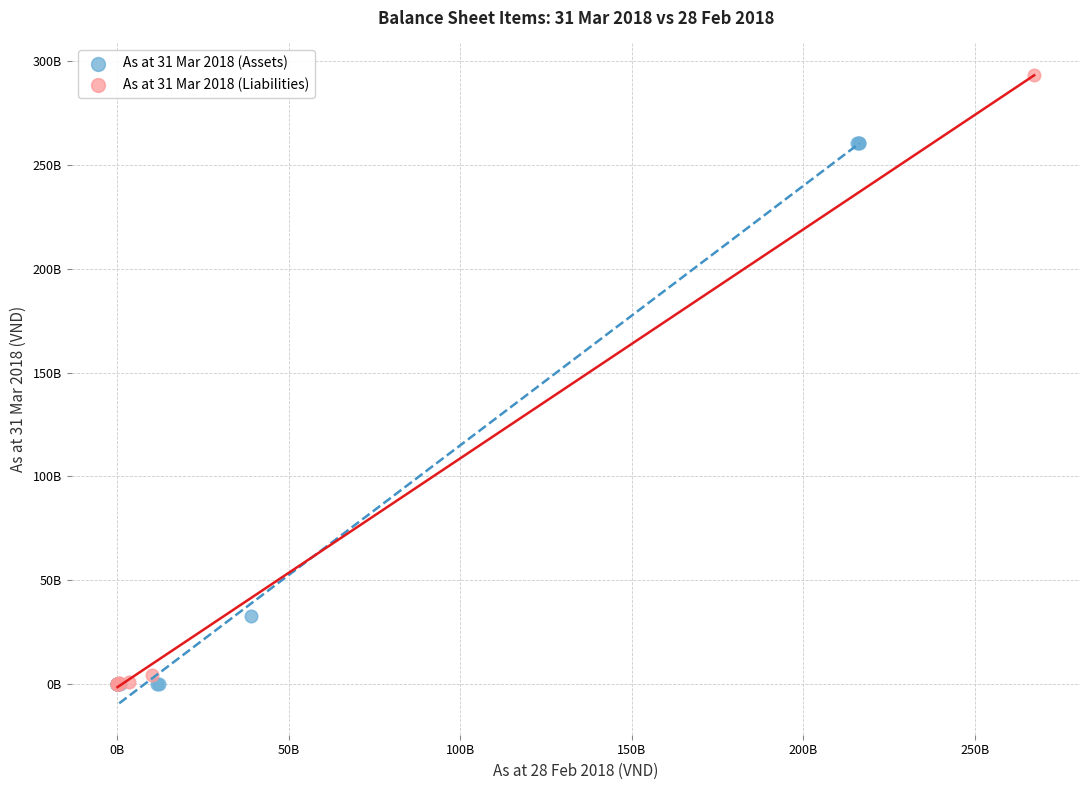

What are all the series names shown in the legend?

As at 31 Mar 2018 (Assets), As at 31 Mar 2018 (Liabilities)